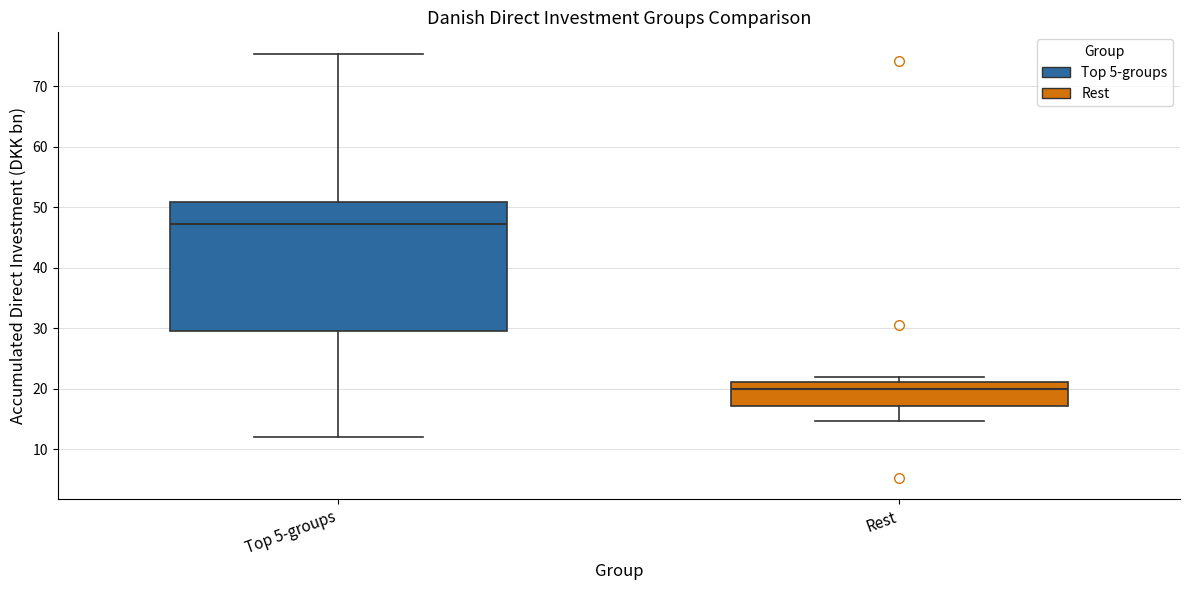

Which box has the lowest median line?

Rest